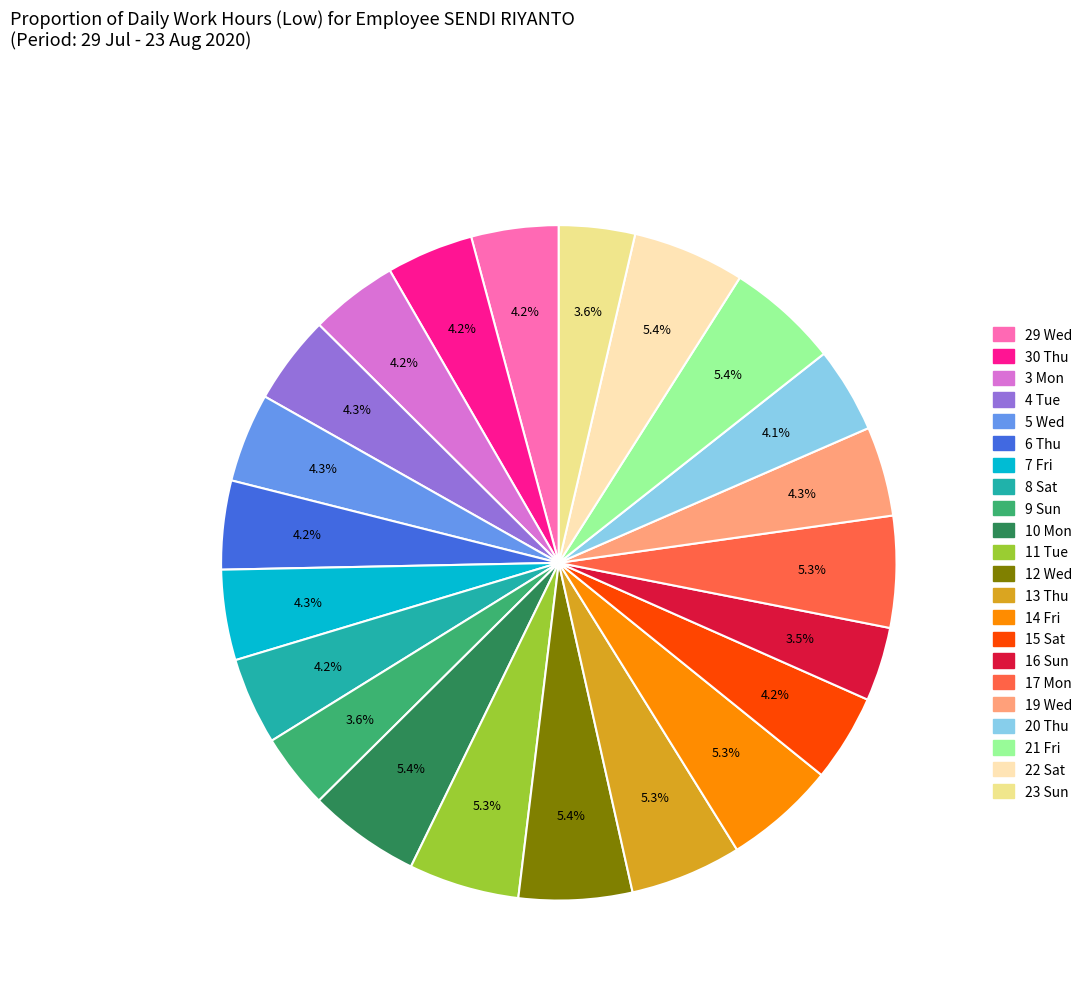

Combined, do 19 Wed and 9 Sun account for over 50%?

No